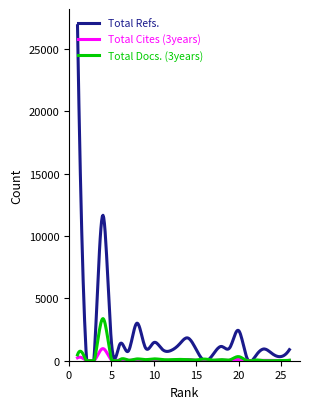

What is the highest value of the Total Cites (3years) series?

969.7